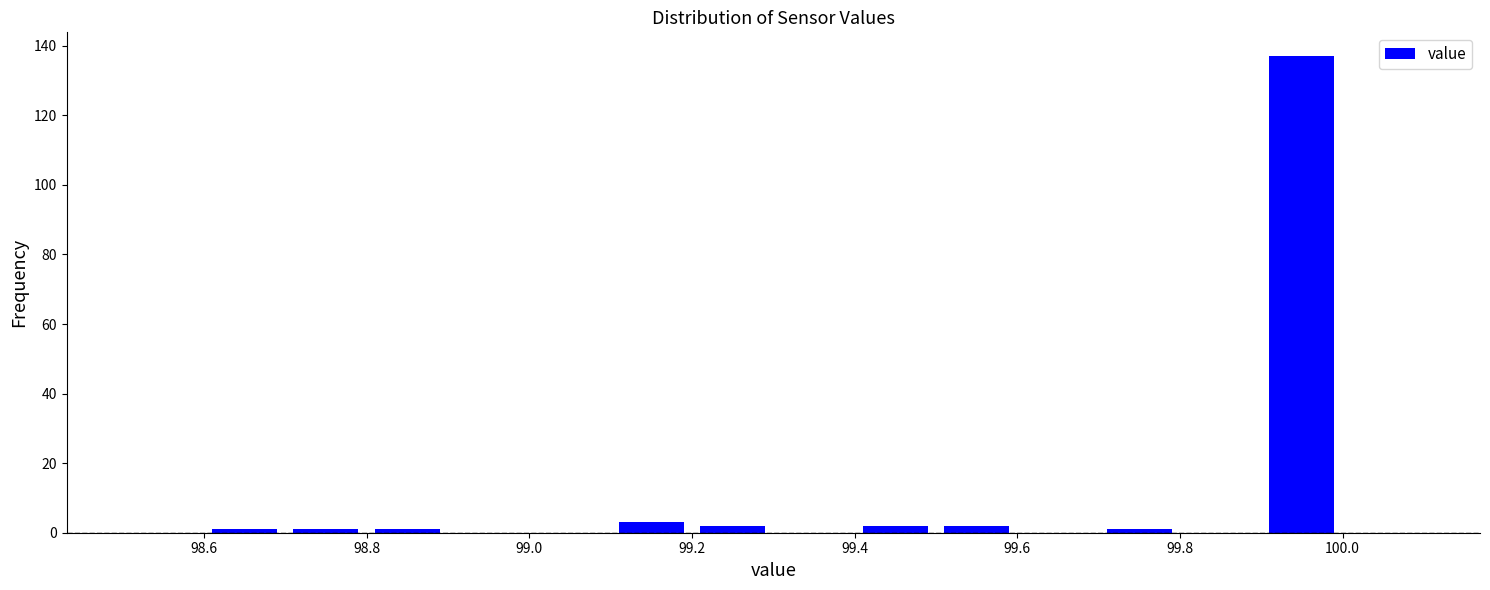

Reading left to right, transcribe this chart: for each bar, give the range it covers on the x-axis and its height. The values are not printed on the chart, so give them approximately, as read against the axis.

98.5 to 98.6: 0
98.6 to 98.7: under 2
98.7 to 98.8: under 2
98.8 to 98.9: under 2
98.9 to 99.0: 0
99.0 to 99.1: 0
99.1 to 99.2: 4
99.2 to 99.3: 2
99.3 to 99.4: 0
99.4 to 99.5: 2
99.5 to 99.6: 2
99.6 to 99.7: 0
99.7 to 99.8: under 2
99.8 to 99.9: 0
99.9 to 100.0: 138
100.0 to 100.1: 0